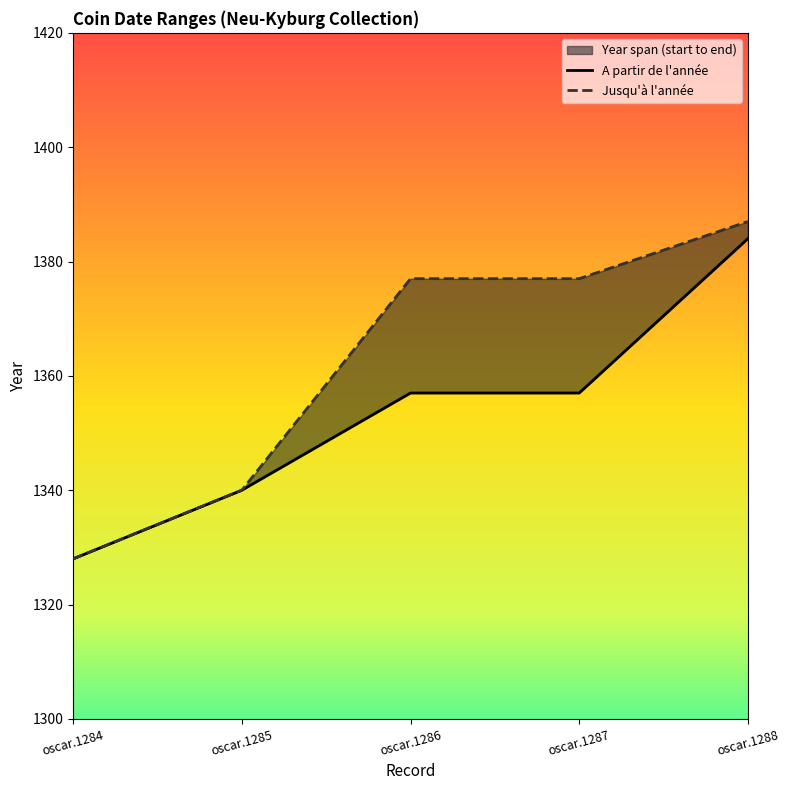

At how many categories does at least one series exceed 1366?

3